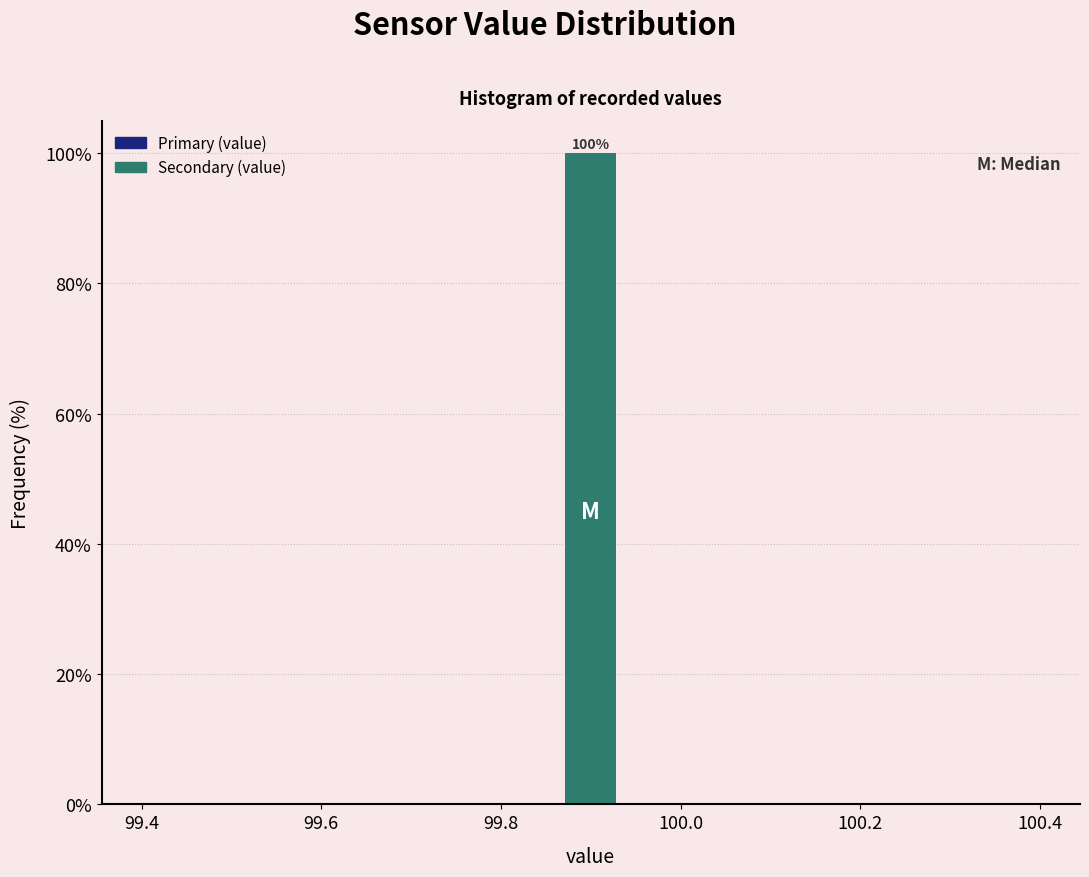

Around what value on the x-axis is the tallest bar? Give the approximate position of its centre, as read against the axis.

99.90